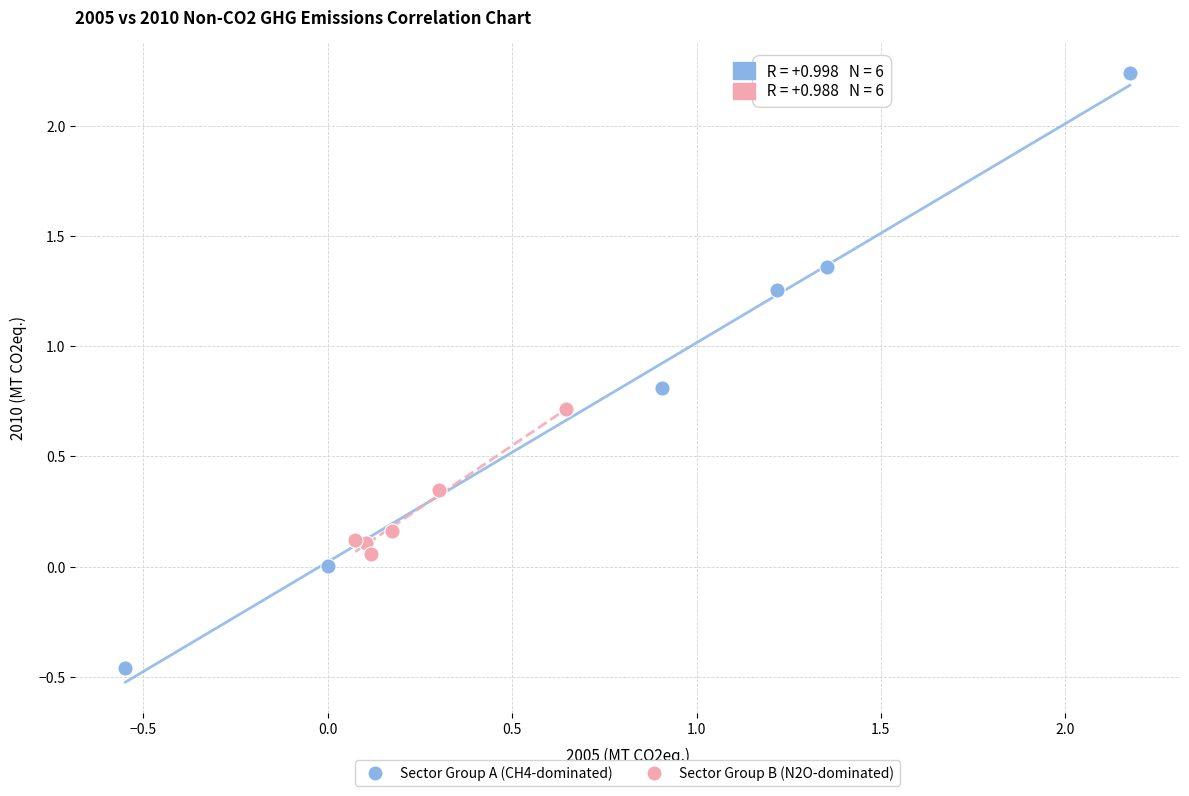

Which series contains the lowest Y value?

Sector Group A (CH4-dominated)